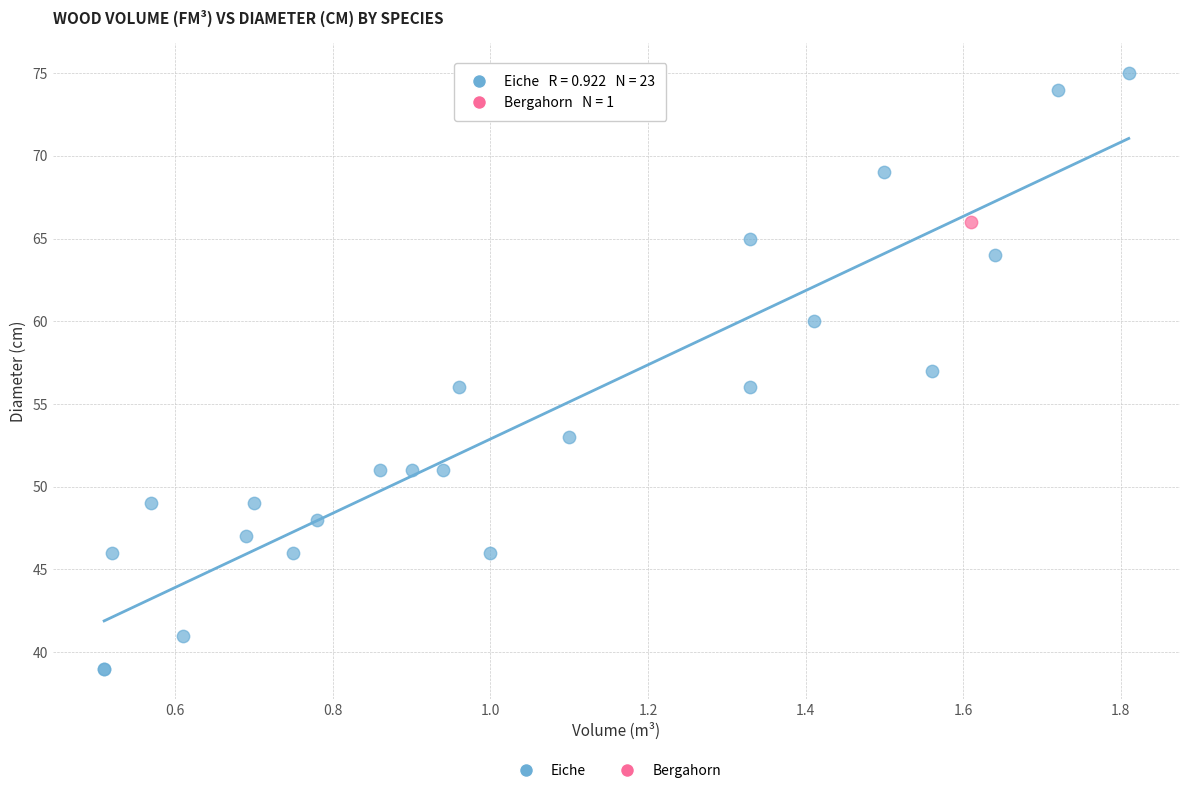

What are all the series names shown in the legend?

Eiche, Bergahorn